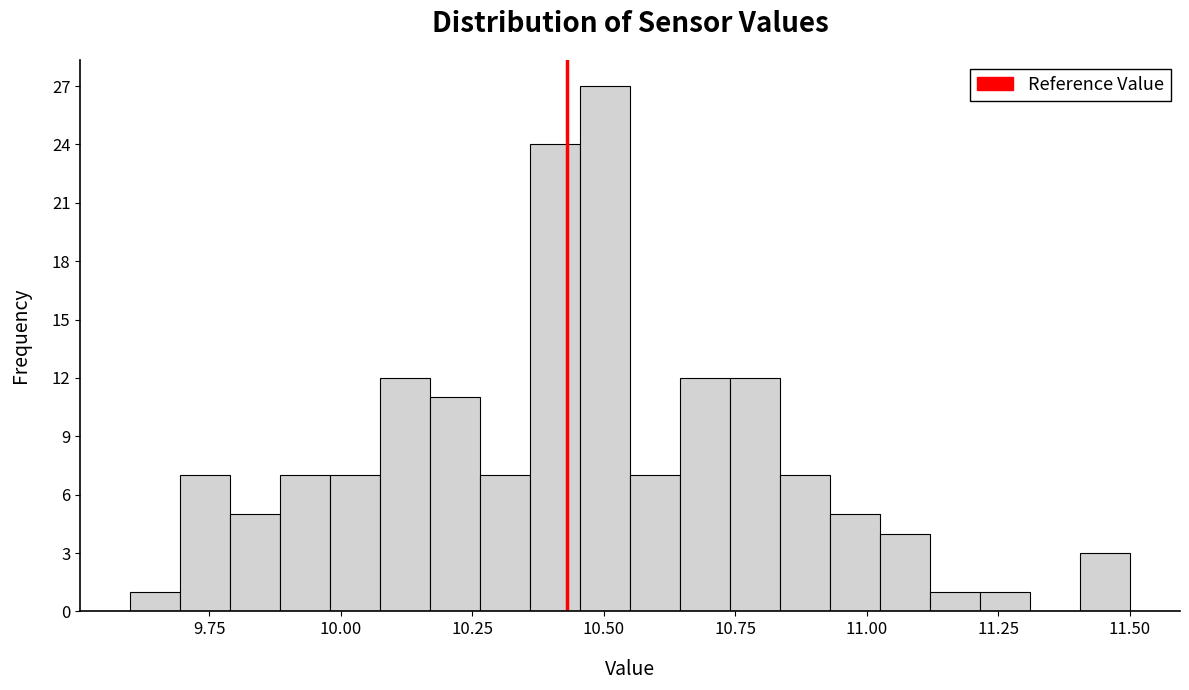

Read against the x-axis, roughly where is the centre of the tallest bar?

10.50